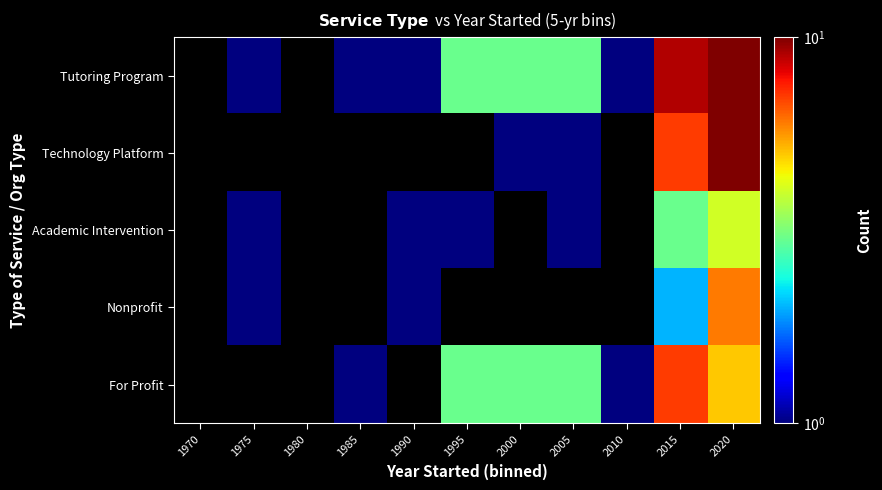

Between 1990 and 2015, which series saw the biggest shift?

Tutoring Program